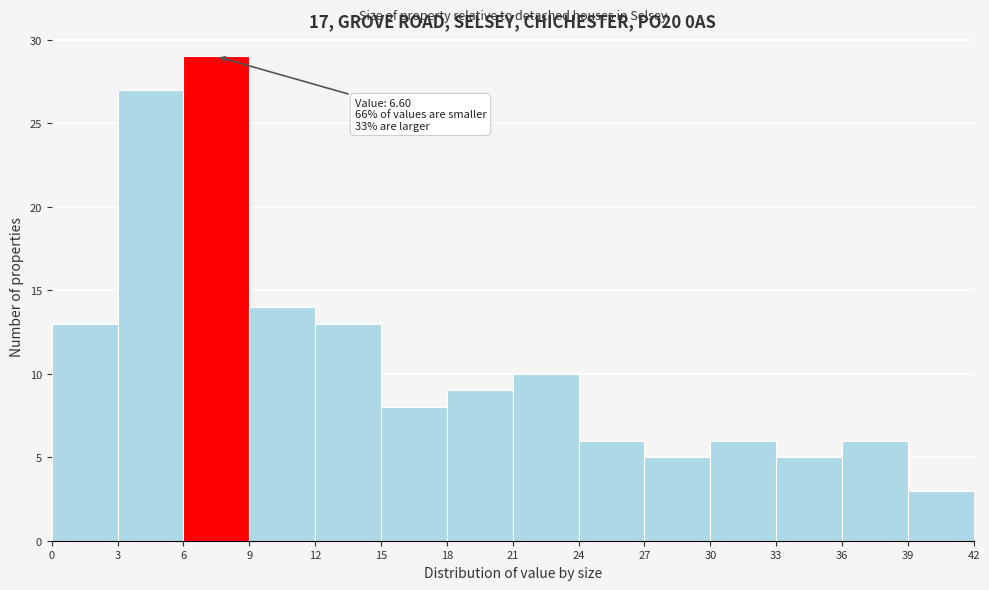

Which range on the x-axis has the tallest bar?

6 to 9